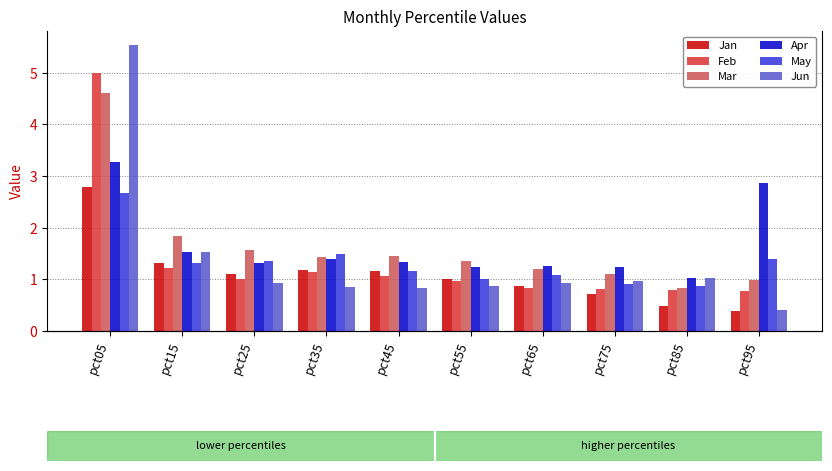

What is the maximum value for Mar?

4.6